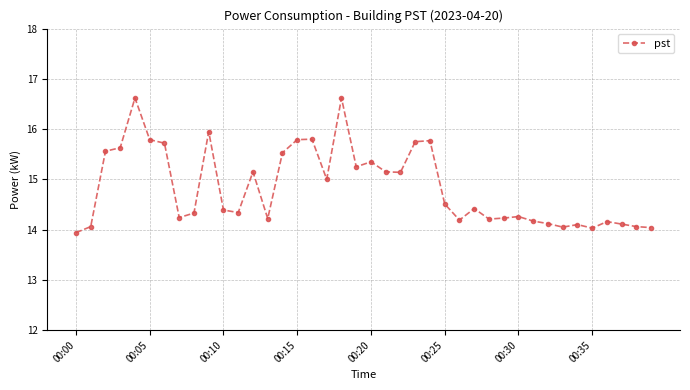

What is the maximum value shown in the chart?

16.6